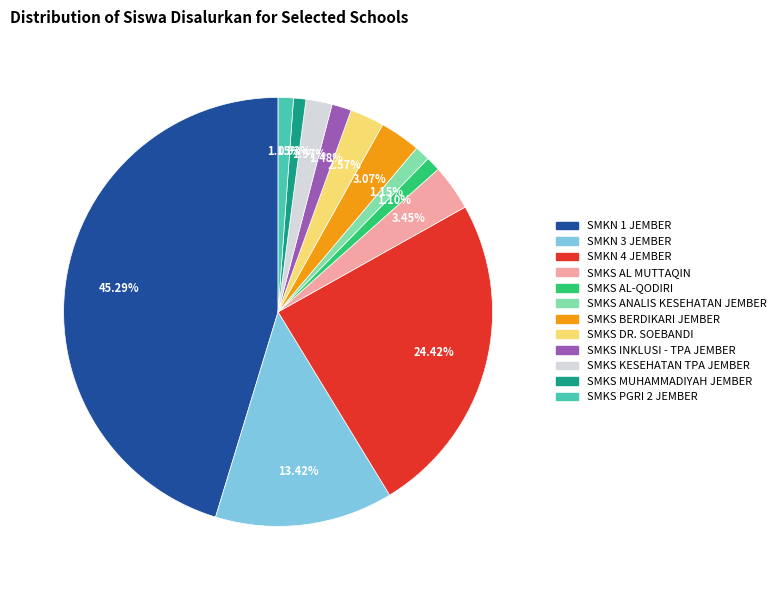

Do SMKN 1 JEMBER and SMKN 3 JEMBER together represent more than half of the pie?

Yes